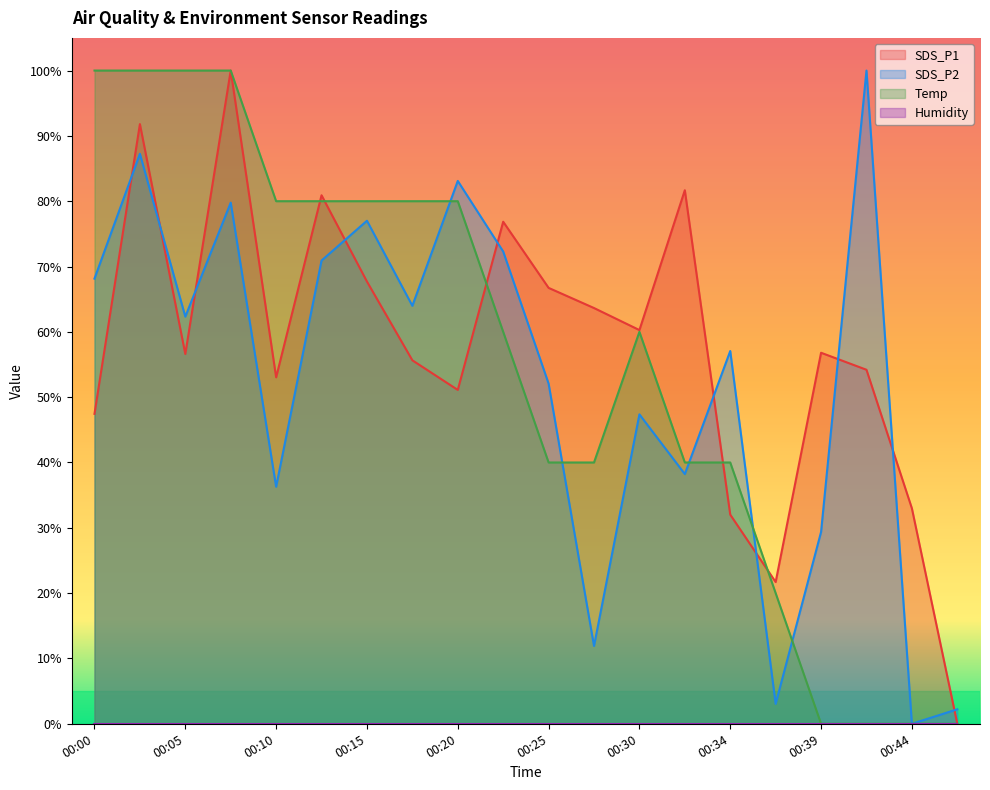

True or false: SDS_P1 and Temp intersect in this chart.

True